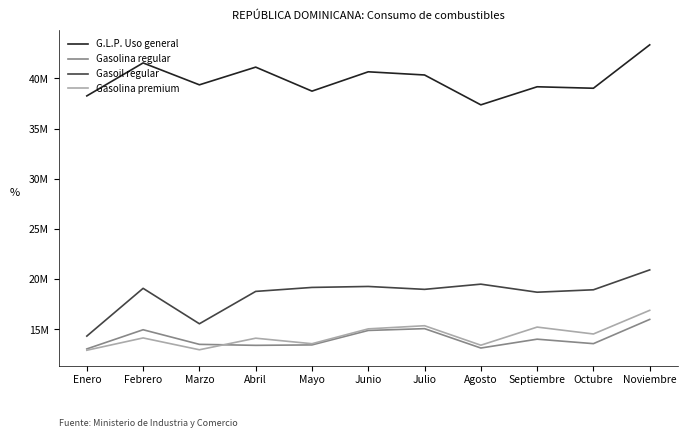

What are all the series names shown in the legend?

G.L.P. Uso general, Gasolina regular, Gasoil regular, Gasolina premium